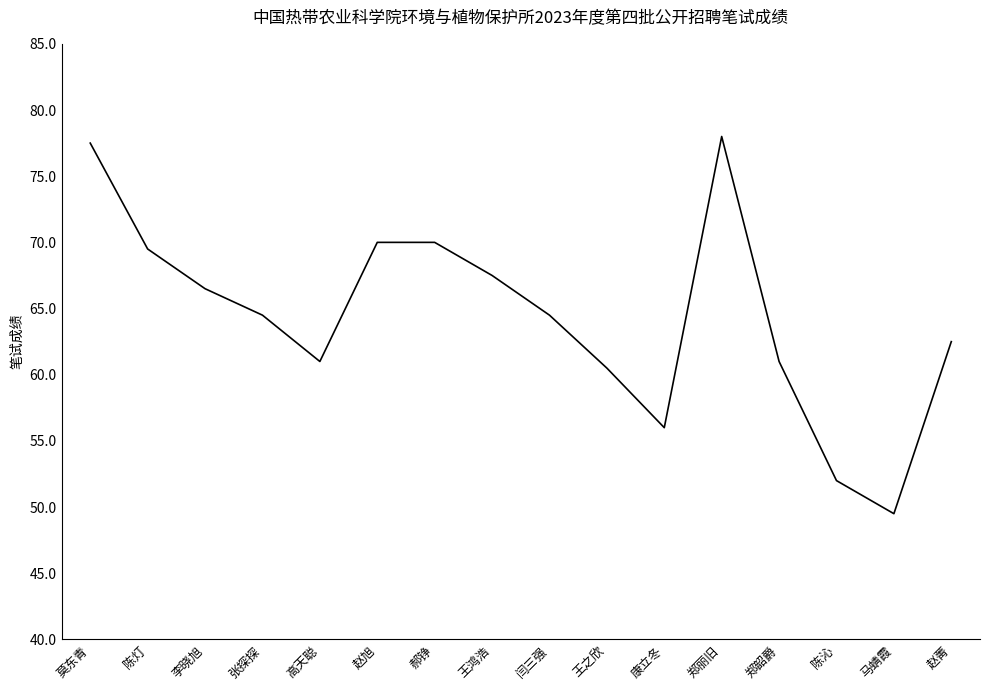

What position from the right is 康立冬?

6